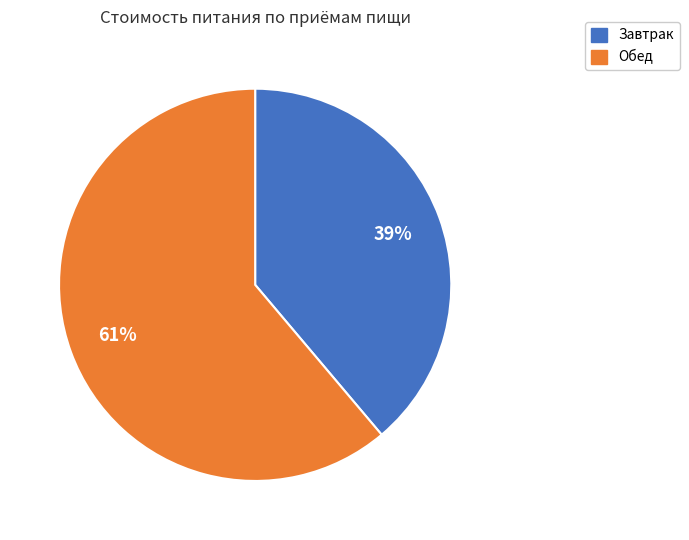

Is the sum of Завтрак and Обед greater than half?

Yes